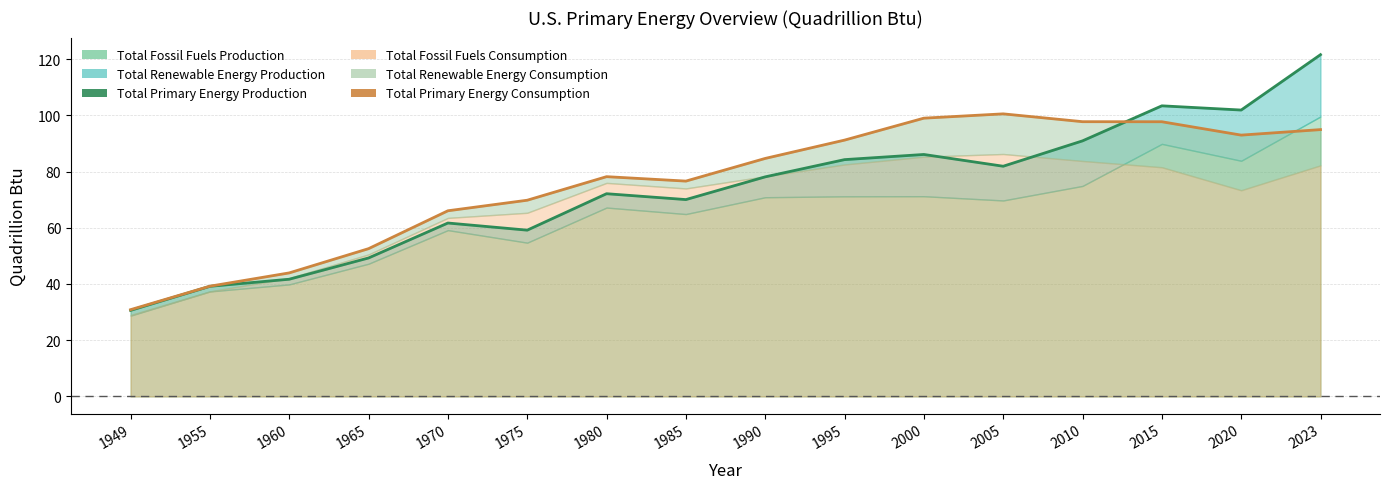

Which has a higher value, 1960 or 1970?

1970